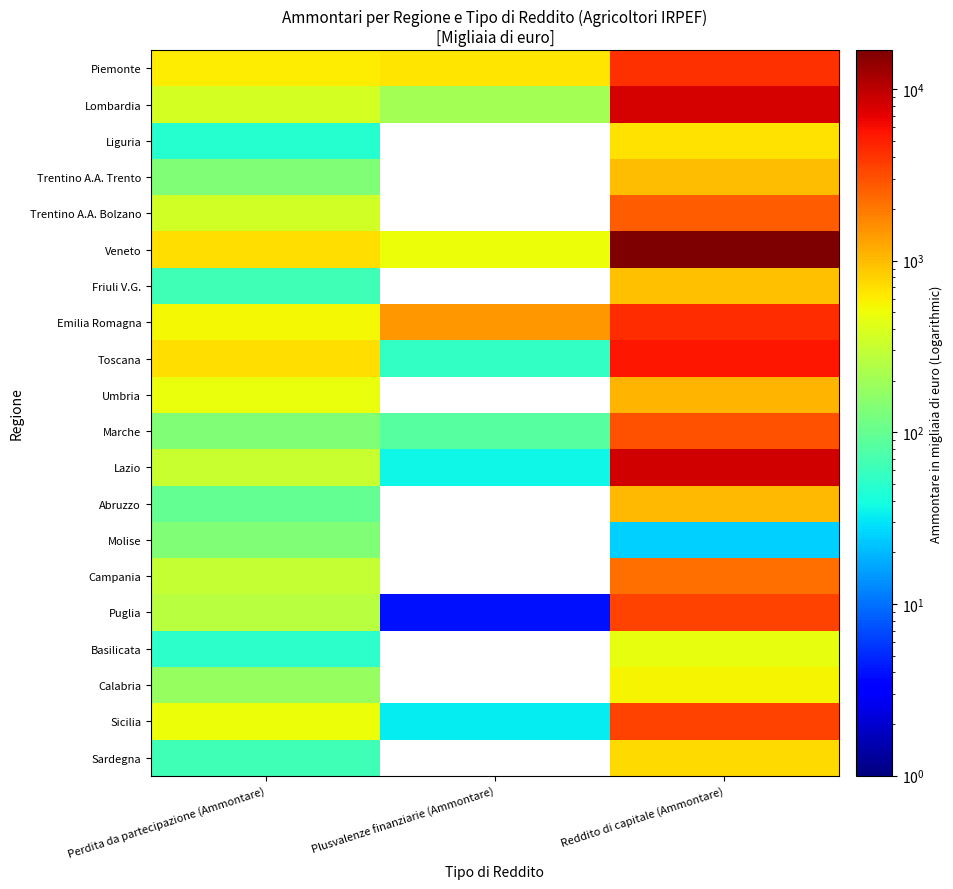

Which has a higher value, Reddito di capitale (Ammontare) or Perdita da partecipazione (Ammontare)?

Reddito di capitale (Ammontare)